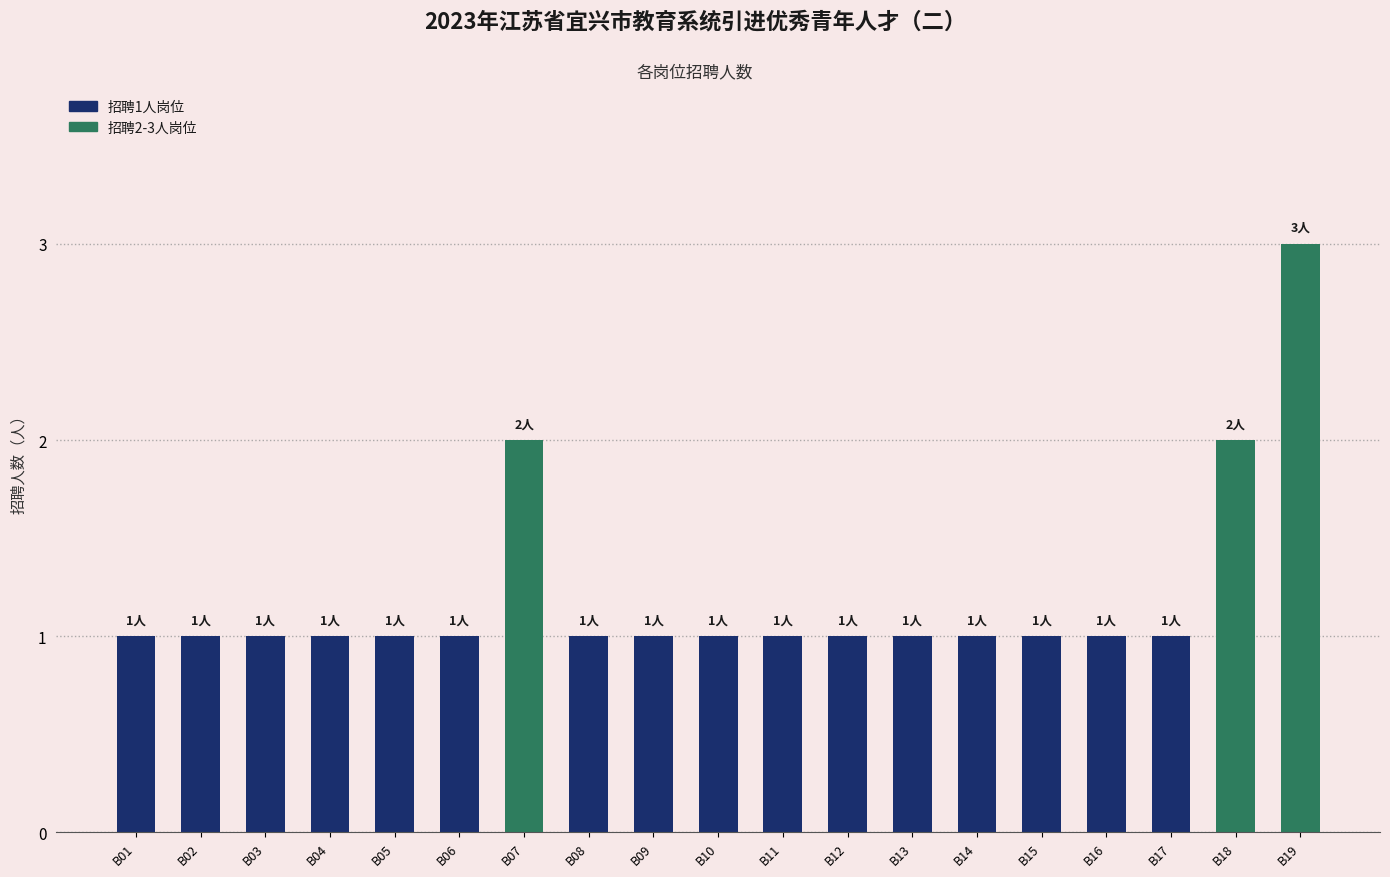

Reading left to right, what are all the values shown in this chart?

B01=1	B02=1	B03=1	B04=1	B05=1	B06=1	B07=2	B08=1	B09=1	B10=1	B11=1	B12=1	B13=1	B14=1	B15=1	B16=1	B17=1	B18=2	B19=3